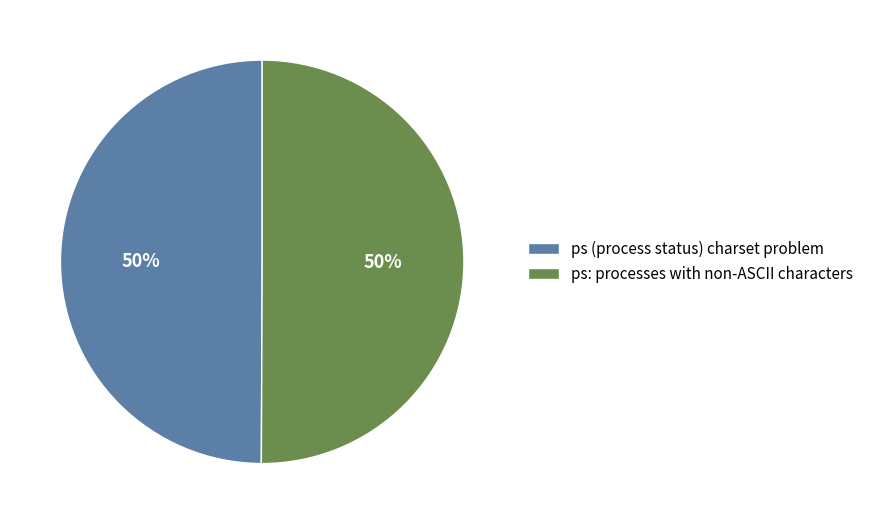

What is the ratio of the value at ps (process status) charset problem to the value at ps: processes with non-ASCII characters?

1.0